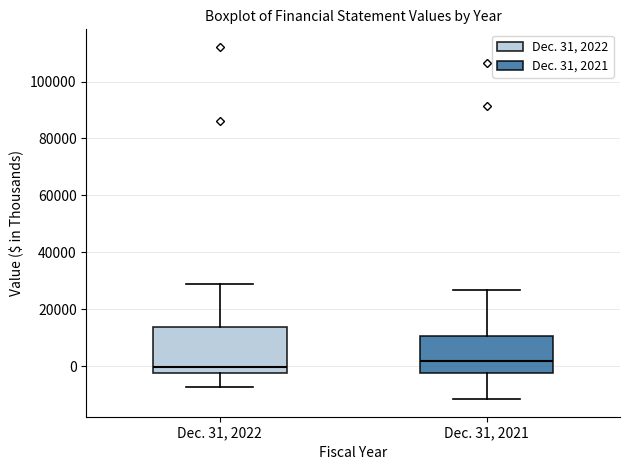

Reading left to right, read every box against the y-axis: the position of its median line, the range the box covers, and the ends of its whiskers. The values are not printed on the chart, so give them approximately, as read against the axis.

Dec. 31, 2022: median 0, box -2000 to 14000, whiskers -8000 to 28000
Dec. 31, 2021: median 2000, box -2000 to 10000, whiskers -12000 to 26000